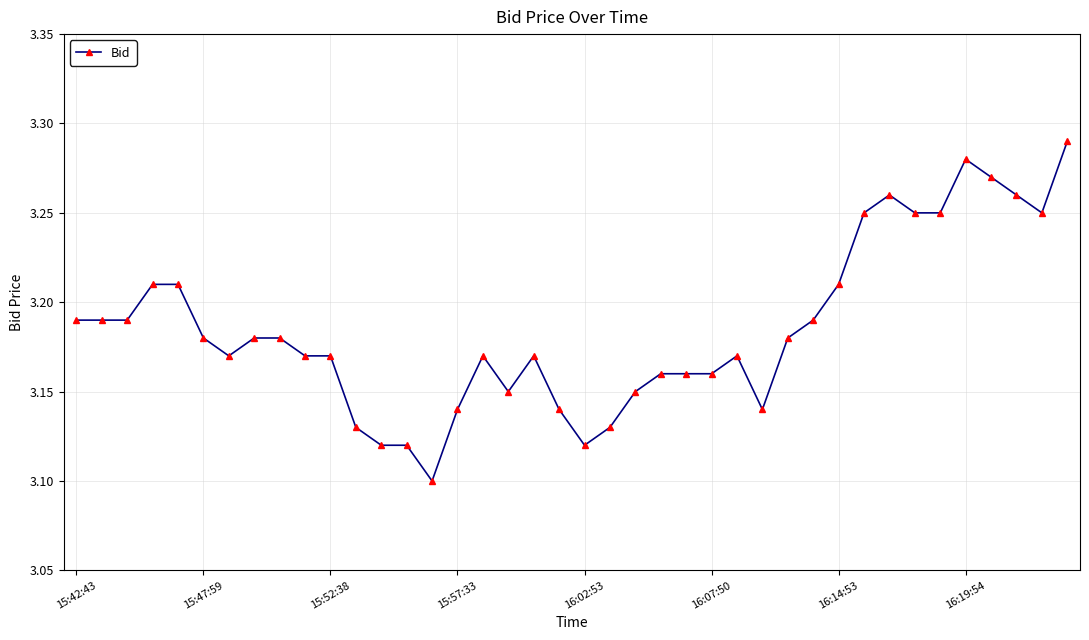

What is the sum of all values?

127.4